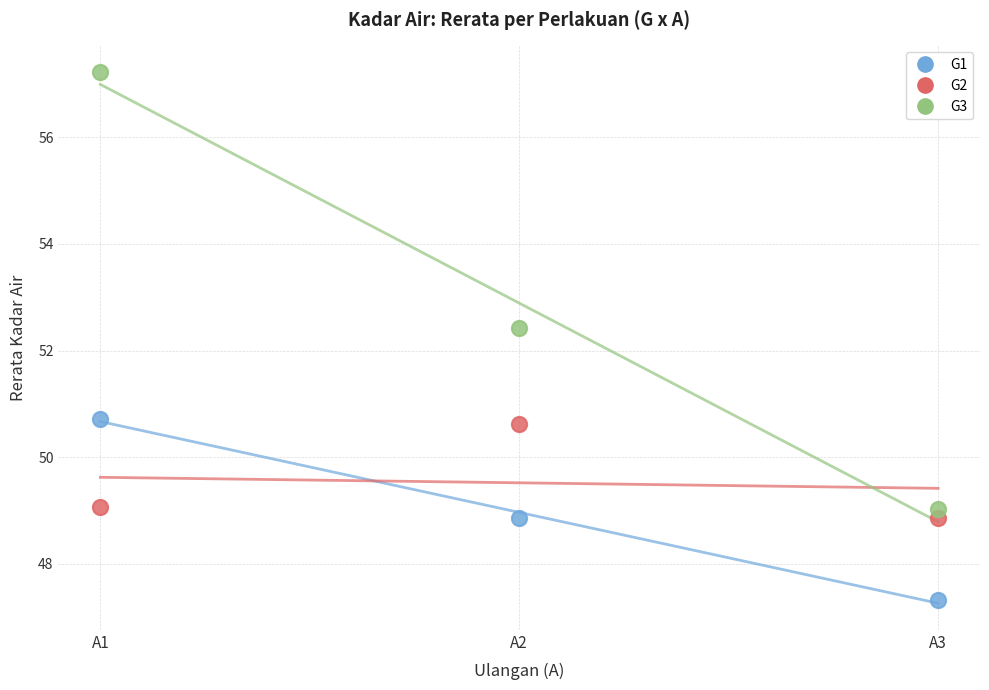

Which series has the largest Y range (max minus min)?

G3